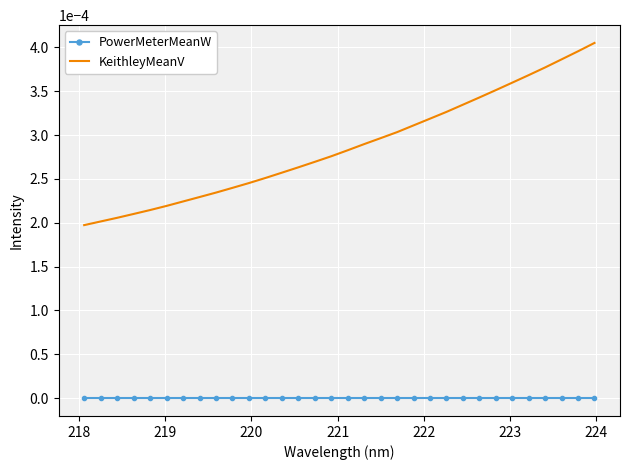

True or false: KeithleyMeanV has more than 1 interior local peaks.

False